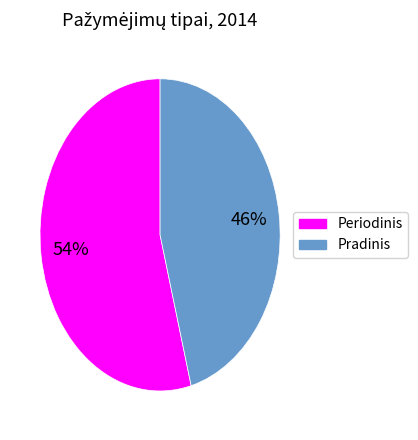

What is the ratio of the value at Periodinis to the value at Pradinis?

1.2